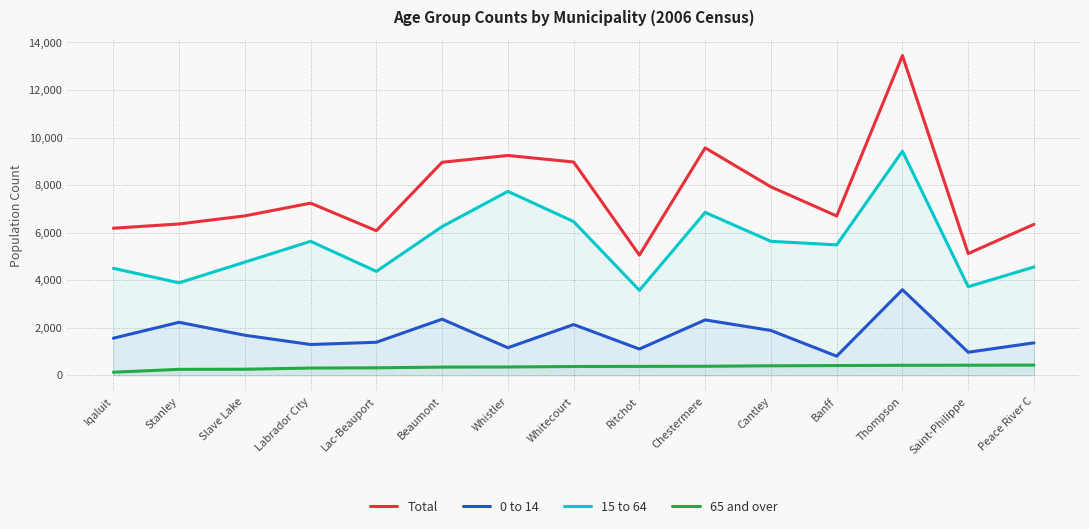

What is the value of the 15 to 64 point at the 14th from the left?

3725